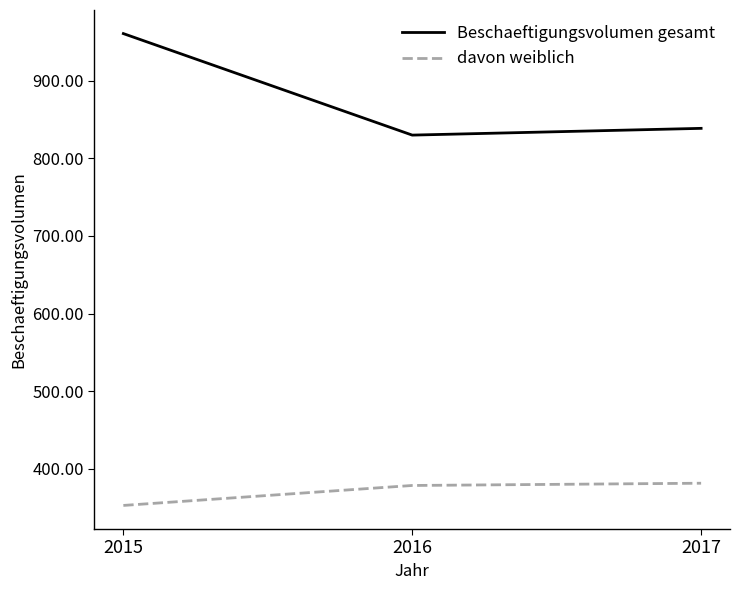

Which series has the largest total across all categories?

Beschaeftigungsvolumen gesamt